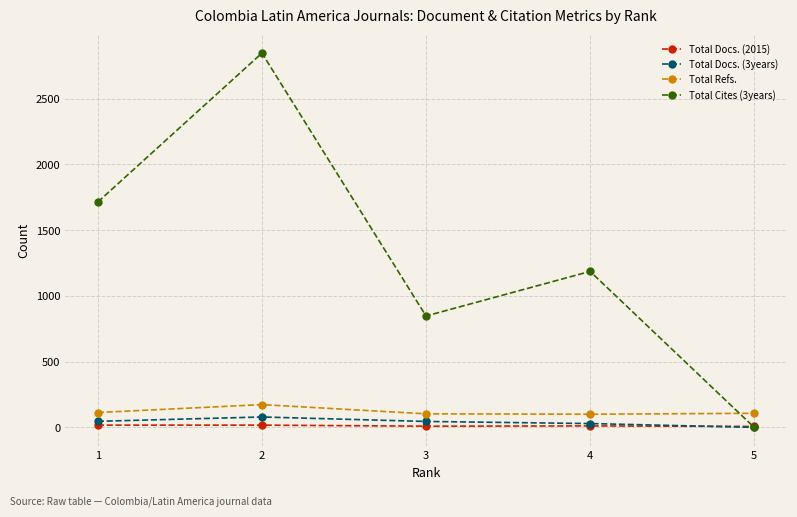

What is the minimum value for Total Docs. (2015)?

7